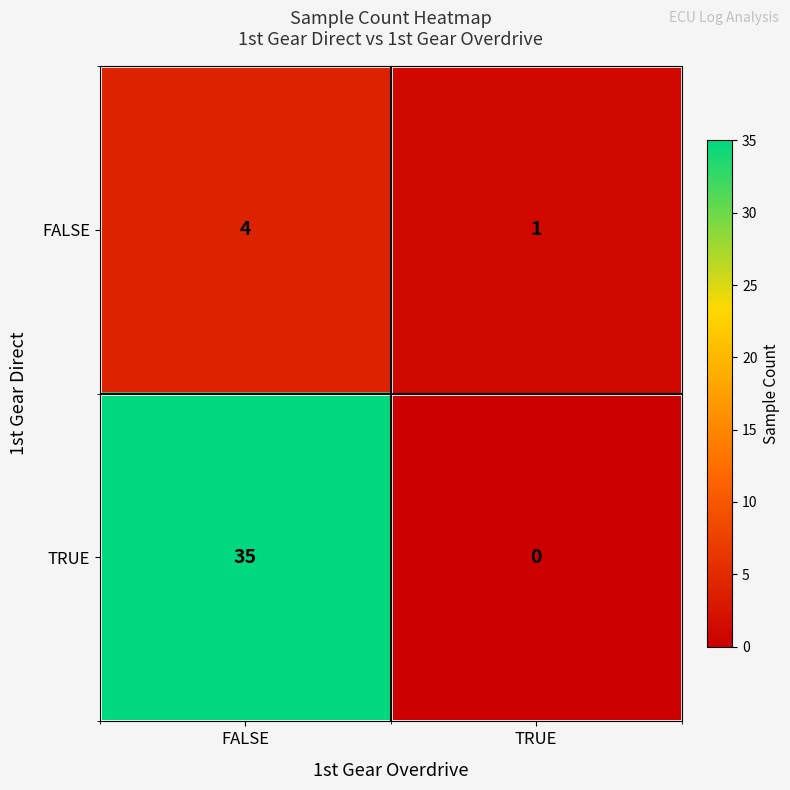

The value of TRUE at TRUE is 12. True or false?

False